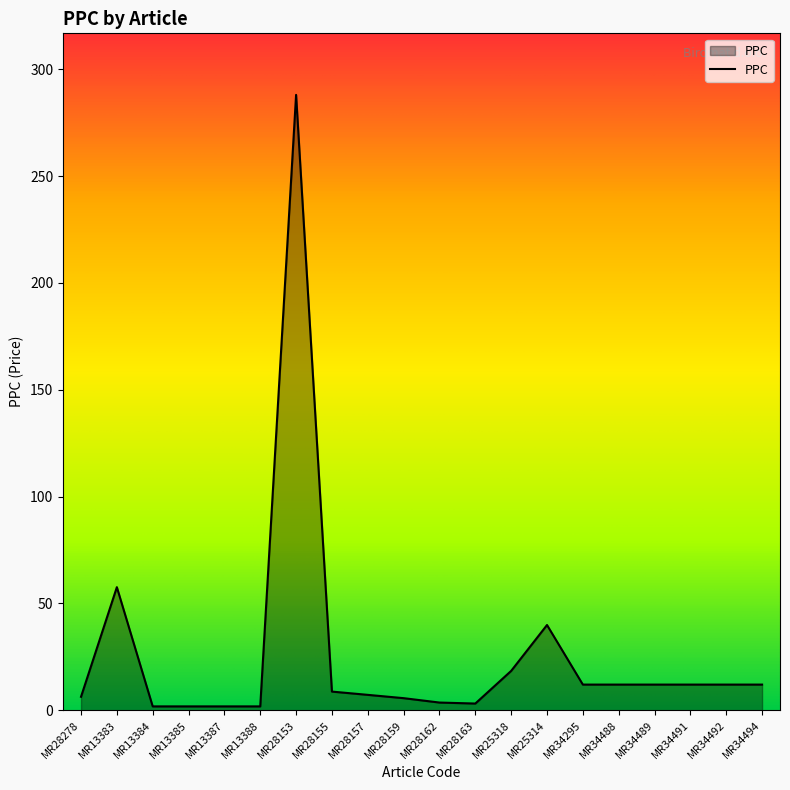

Which has a higher value, MR13383 or MR34488?

MR13383